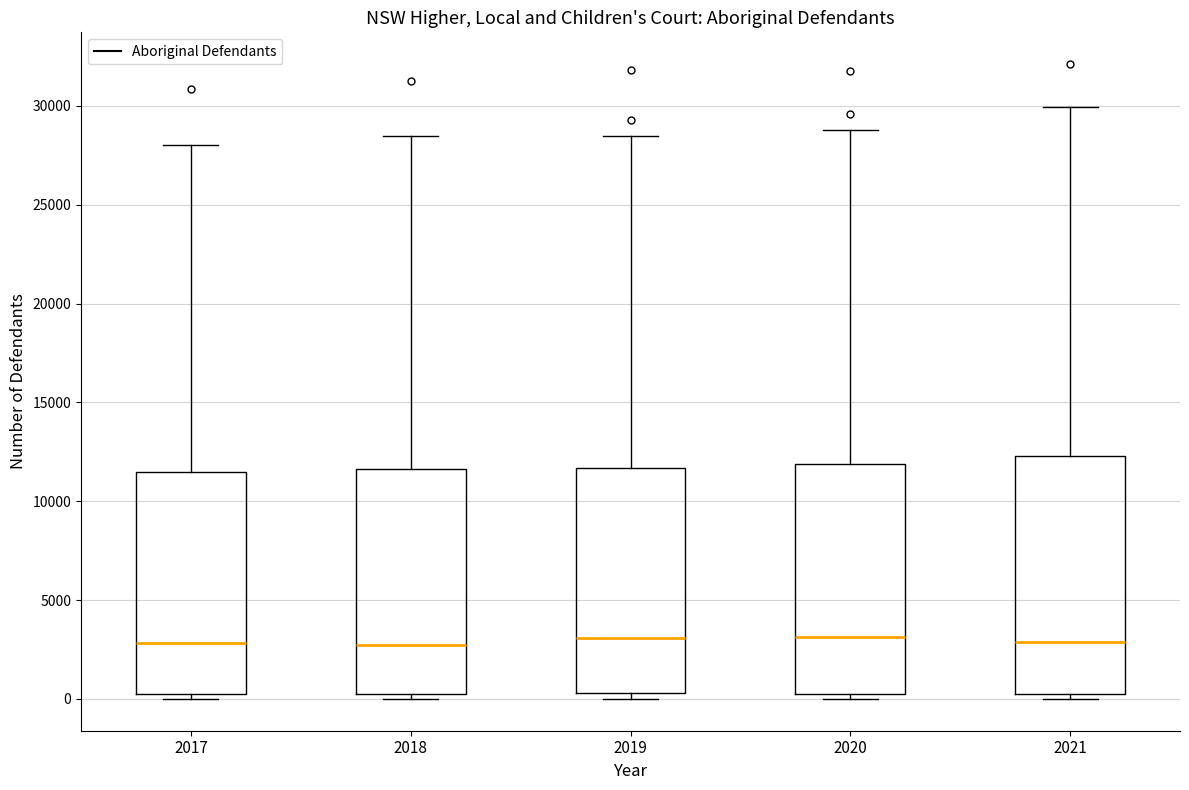

Reading left to right, read every box against the y-axis: the position of its median line, the range the box covers, and the ends of its whiskers. The values are not printed on the chart, so give them approximately, as read against the axis.

2017: median 3000, box 500 to 11500, whiskers 0 to 28000
2018: median 2500, box 0 to 11500, whiskers 0 (just below the box's lower edge) to 28500
2019: median 3000, box 500 to 11500, whiskers 0 to 28500
2020: median 3000, box 500 to 12000, whiskers 0 to 29000
2021: median 3000, box 0 to 12500, whiskers 0 (just below the box's lower edge) to 30000